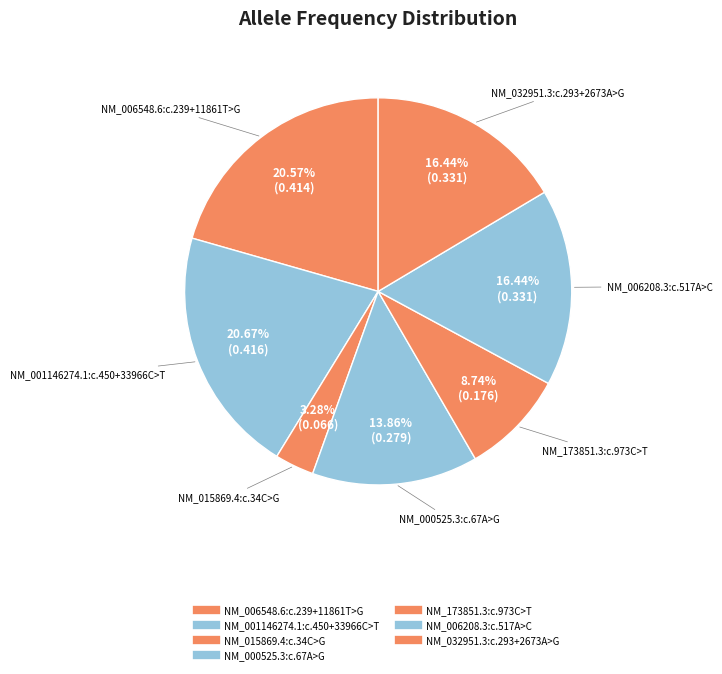

How many segments does this pie chart have?

7